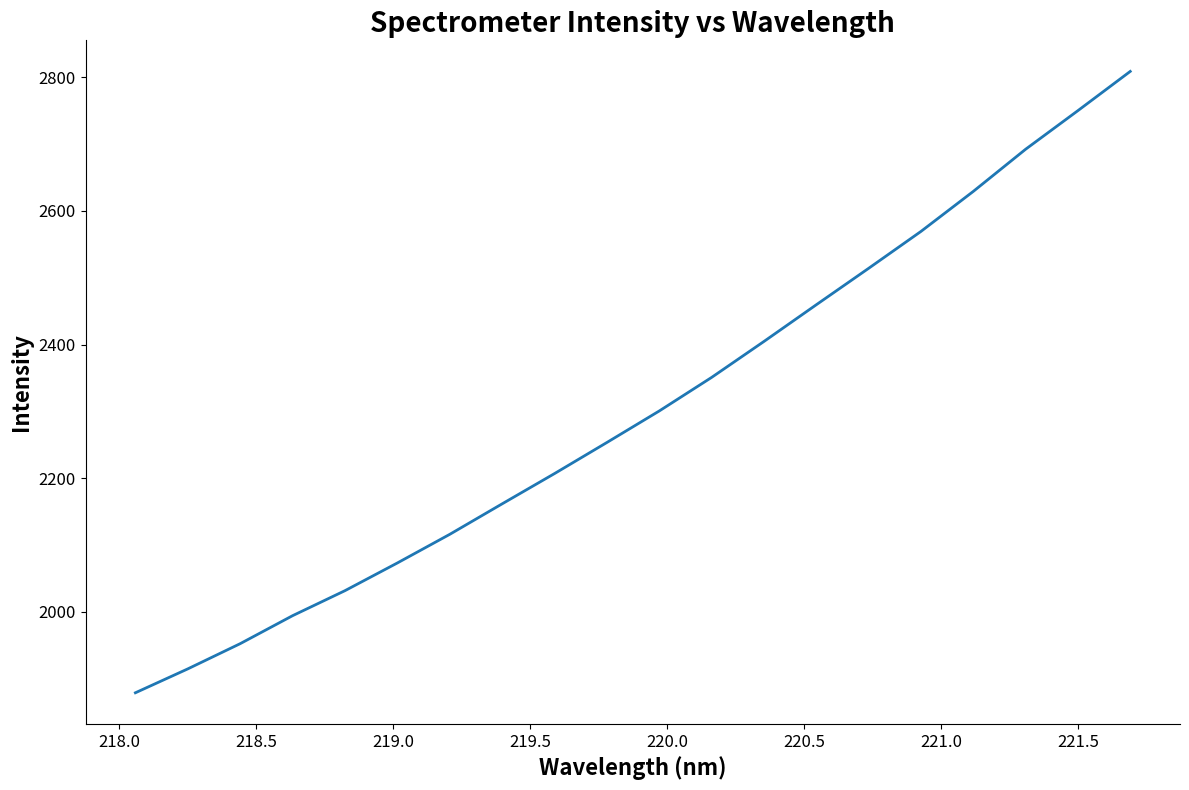

What is the minimum value shown in the chart?

1878.8